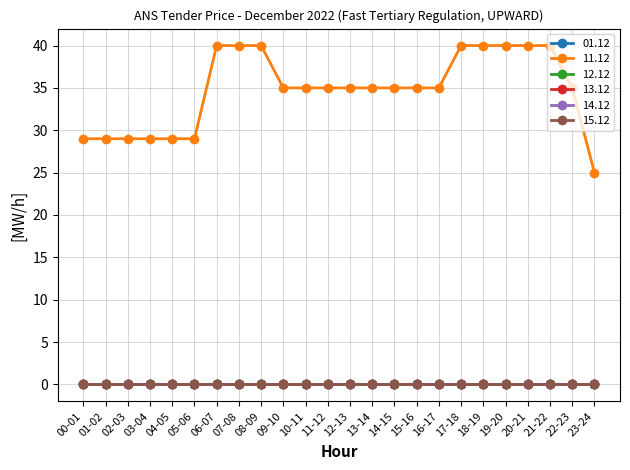

True or false: 15.12 and 14.12 cross at least once.

False